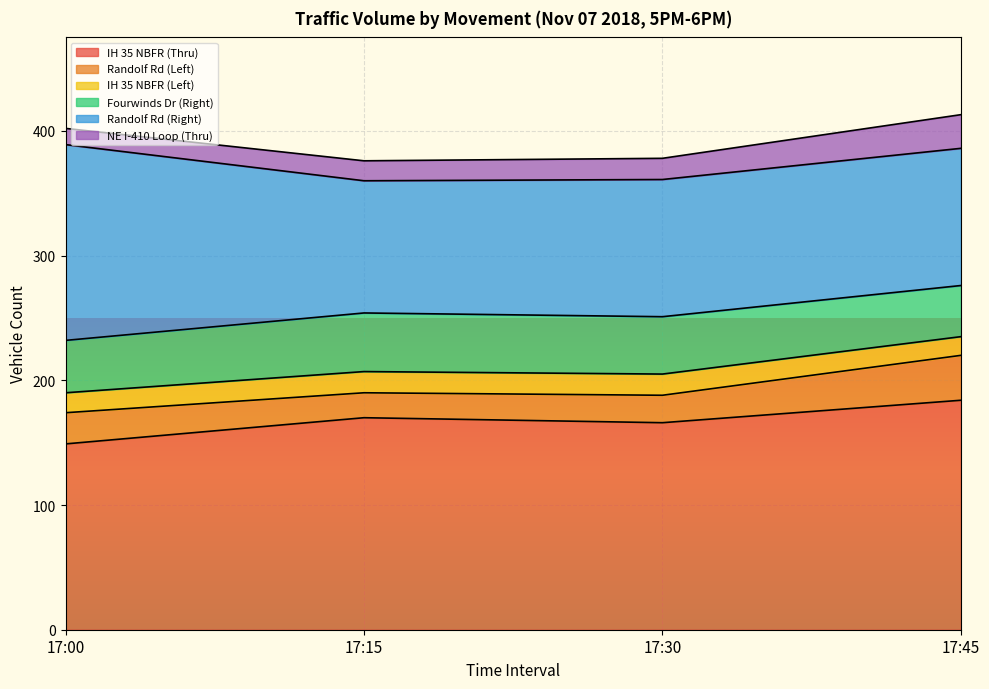

True or false: IH 35 NBFR (Left) and IH 35 NBFR (Thru) cross at least once.

False